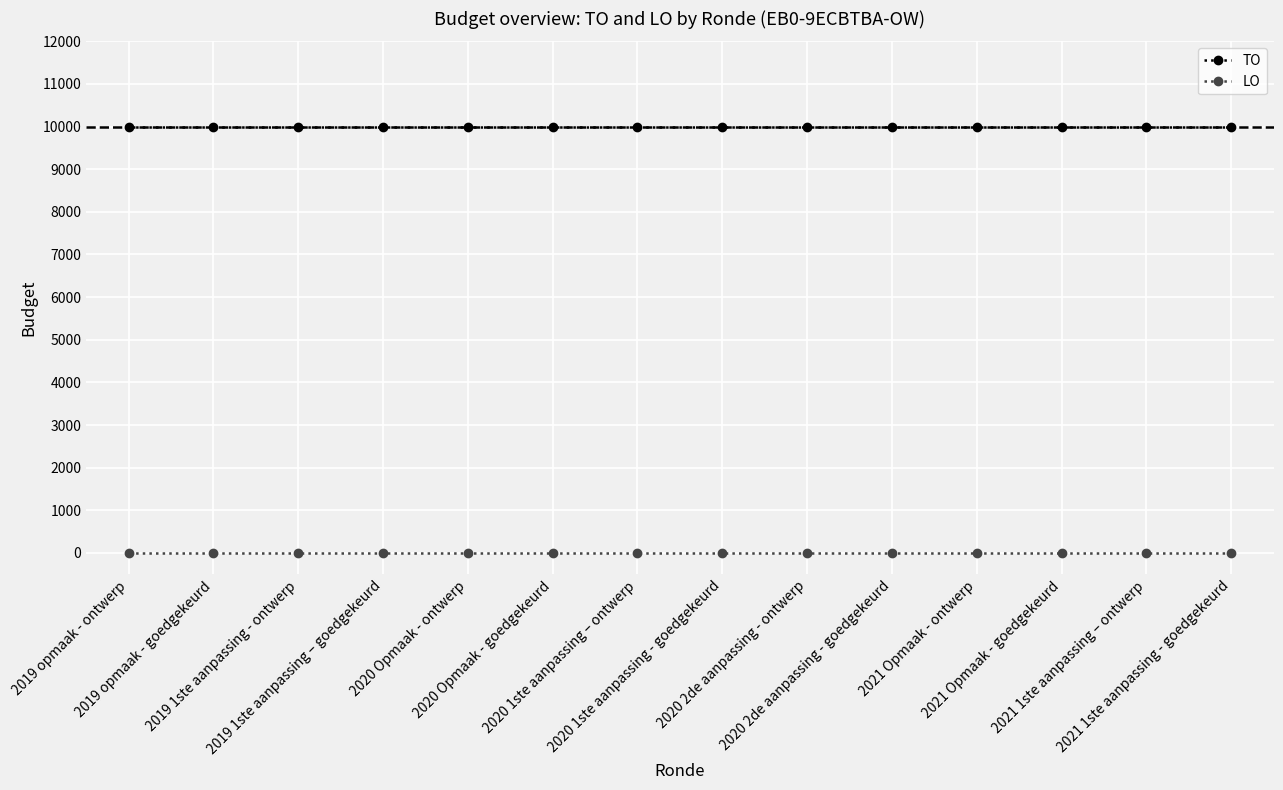

How many lines are shown in the chart?

2